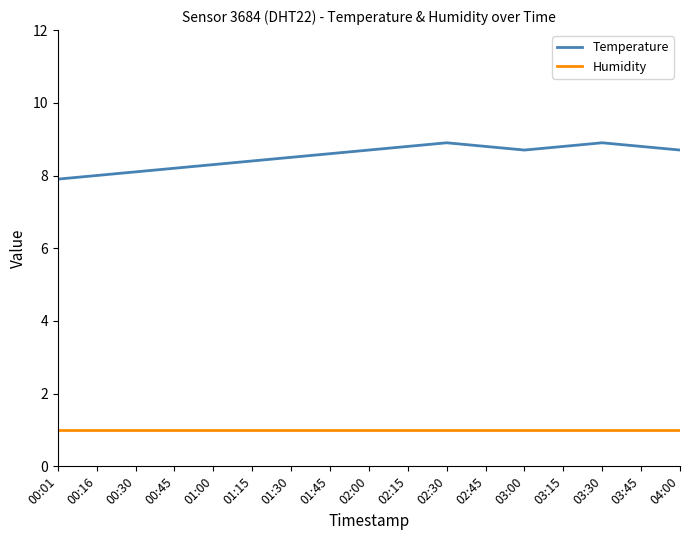

What is the minimum value shown in the chart?

1.0